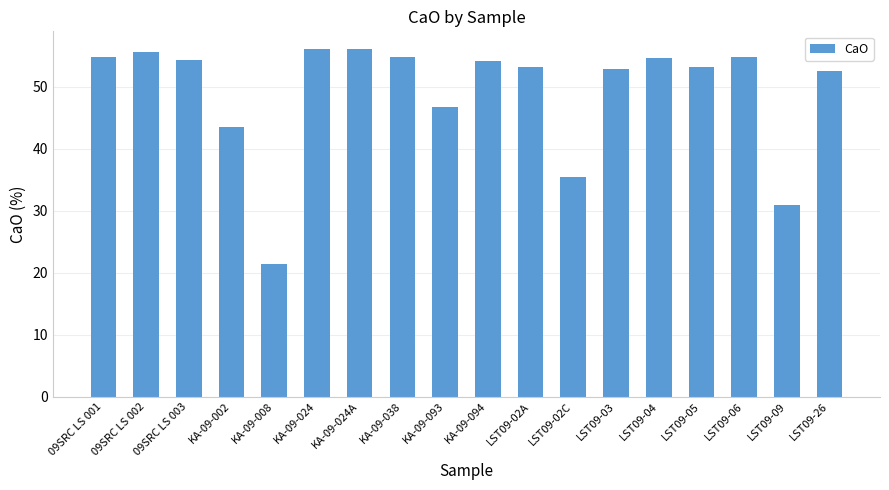

What is the difference between the values at KA-09-094 and LST09-26?

1.7